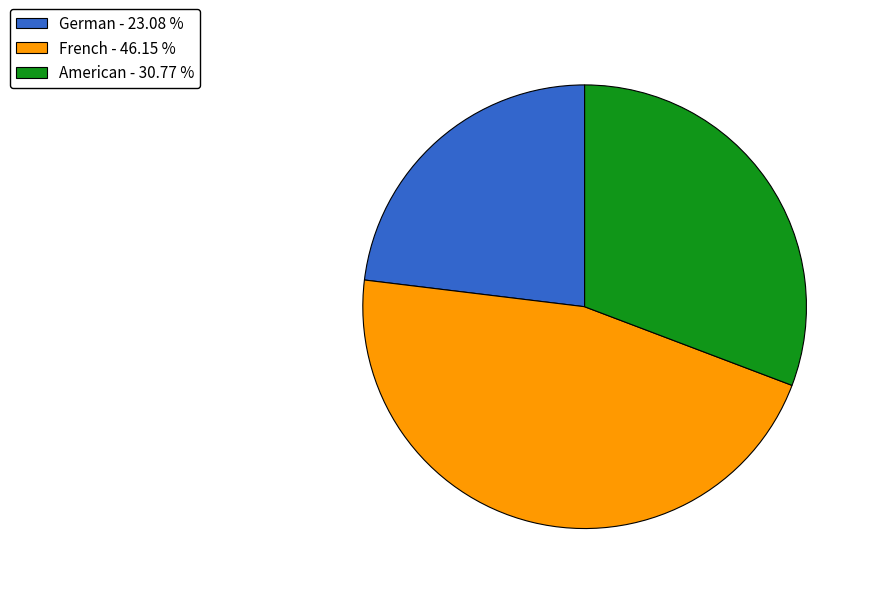

How many slices are in this pie chart?

3